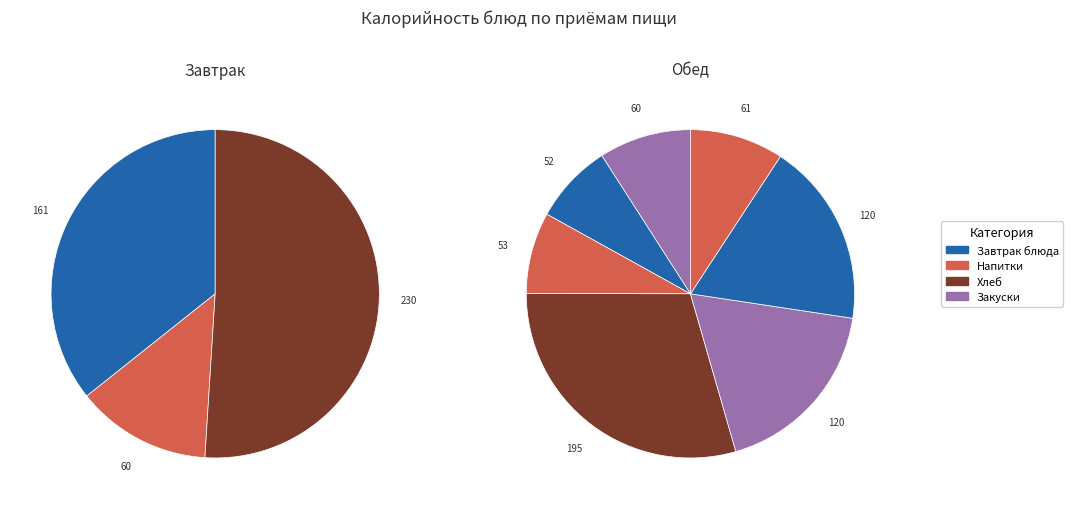

How many slices are in this pie chart?

10